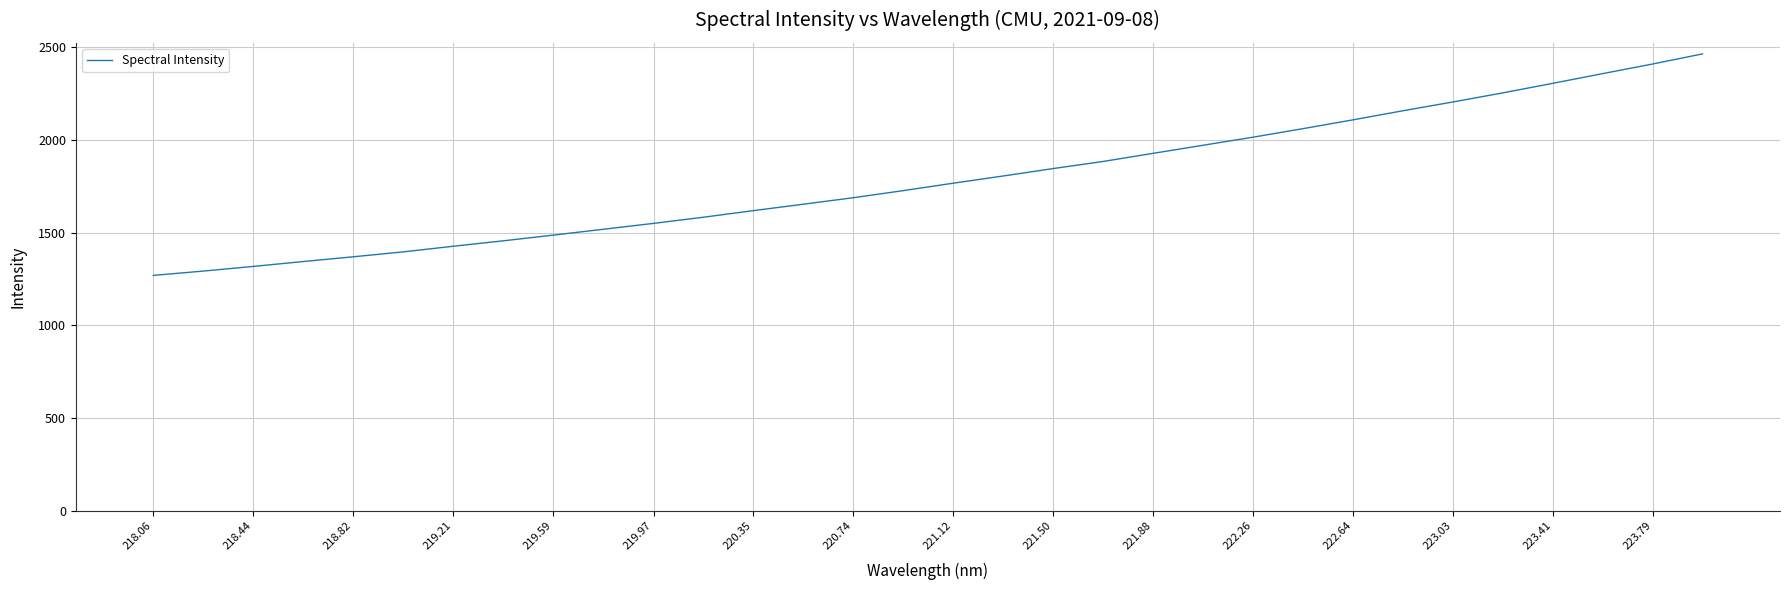

What is the difference between the maximum and minimum values?

1195.5